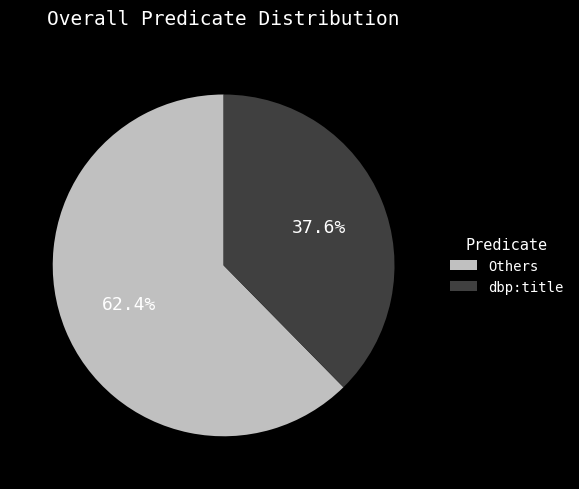

Rank the categories by value from lowest to highest.

dbp:title, Others